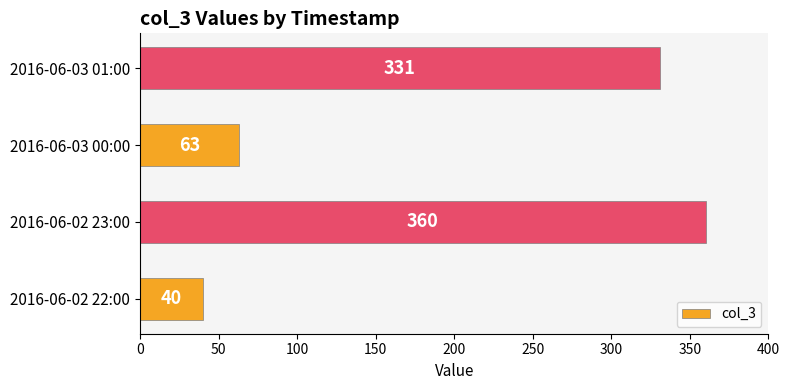

Where is the data nearest to the value 200?

2016-06-03 01:00